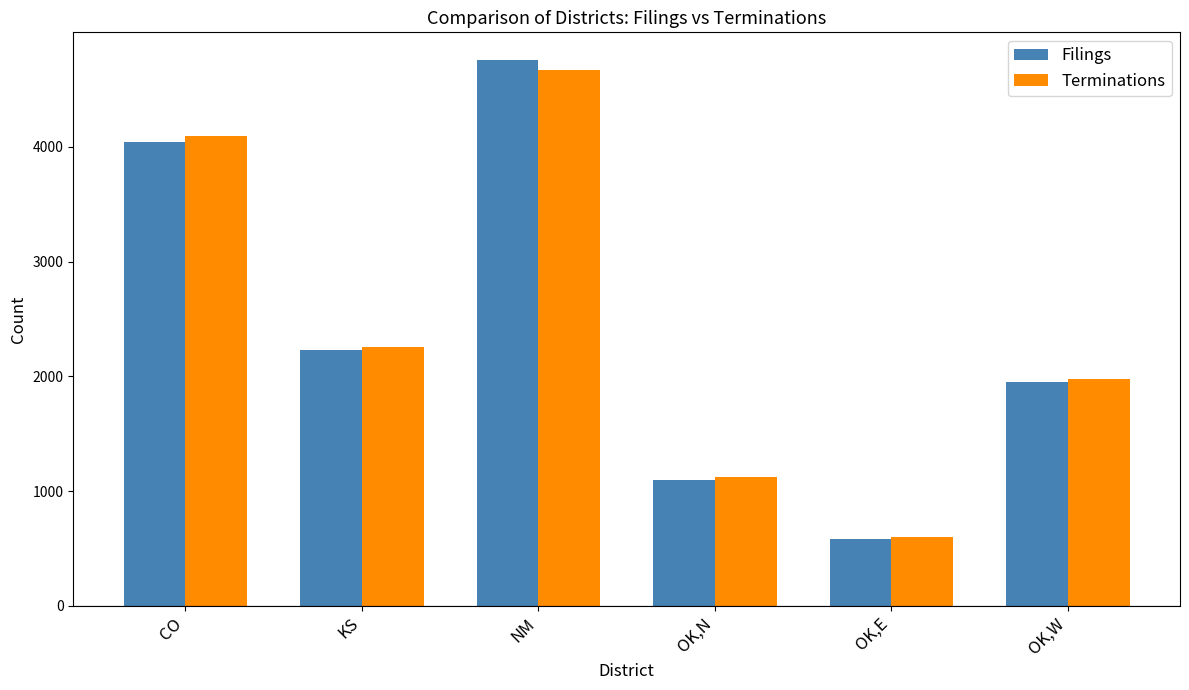

At CO, list the series in order from largest to smallest.

Terminations, Filings